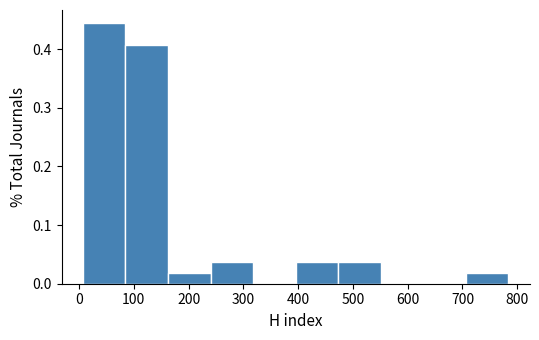

Reading left to right, list every bar in this chart as the range it spans on the x-axis followed by its height. Neither the bar edges nor the heights are printed on the chart, so give them approximately, as read against the axes.

10 to 80: 0.44
80 to 160: 0.41
160 to 240: 0.02
240 to 320: 0.04
320 to 400: 0
400 to 470: 0.04
470 to 550: 0.04
550 to 630: 0
630 to 710: 0
710 to 780: 0.02